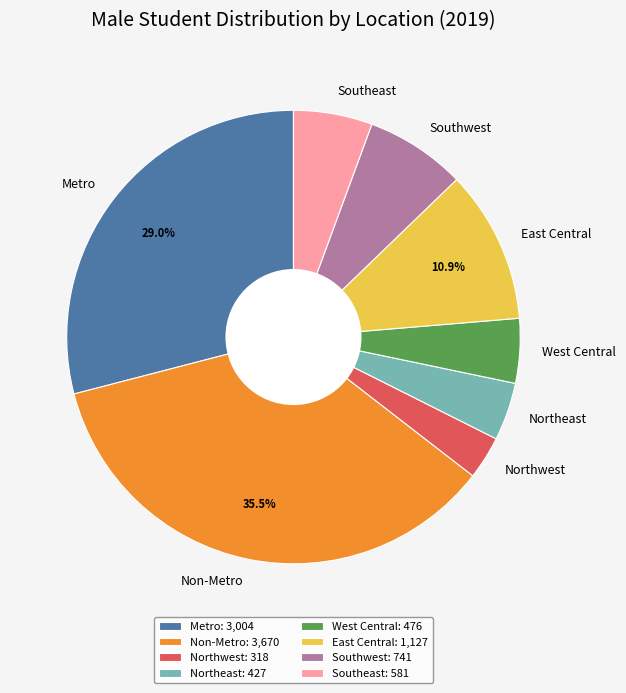

True or false: Northwest accounts for 3% of the total.

True